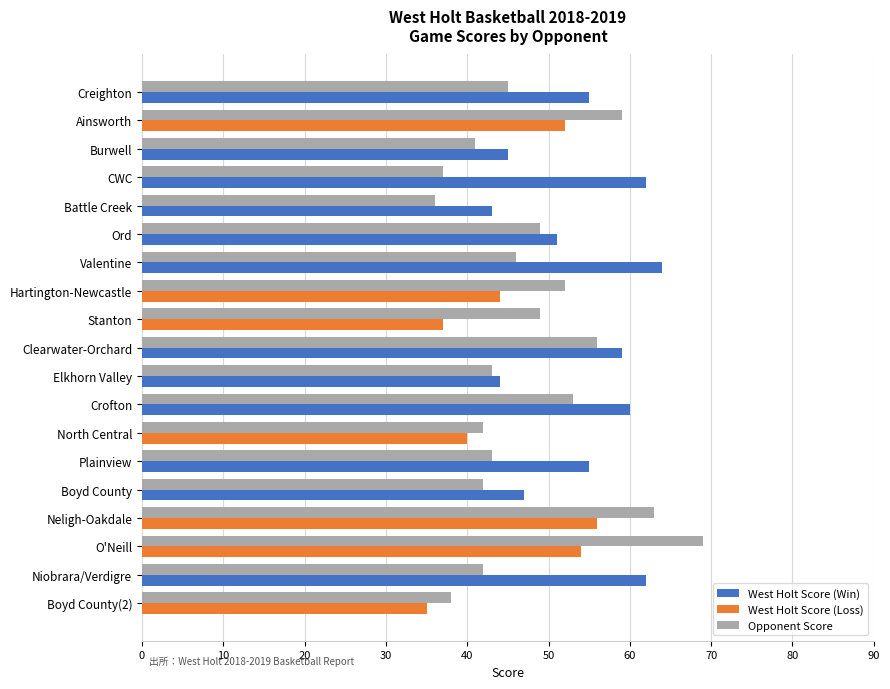

The Opponent Score series shows 43 at Plainview. True or false?

True